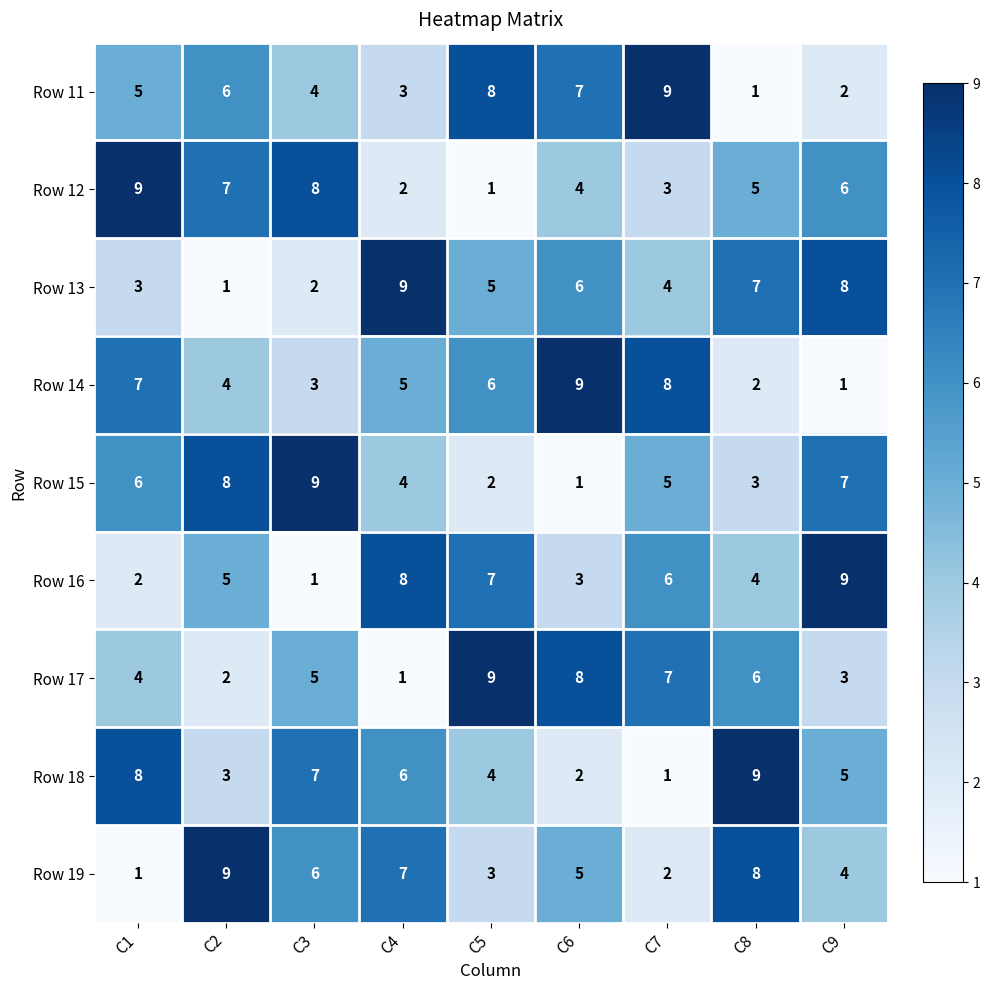

Count the number of data series in this chart.

9